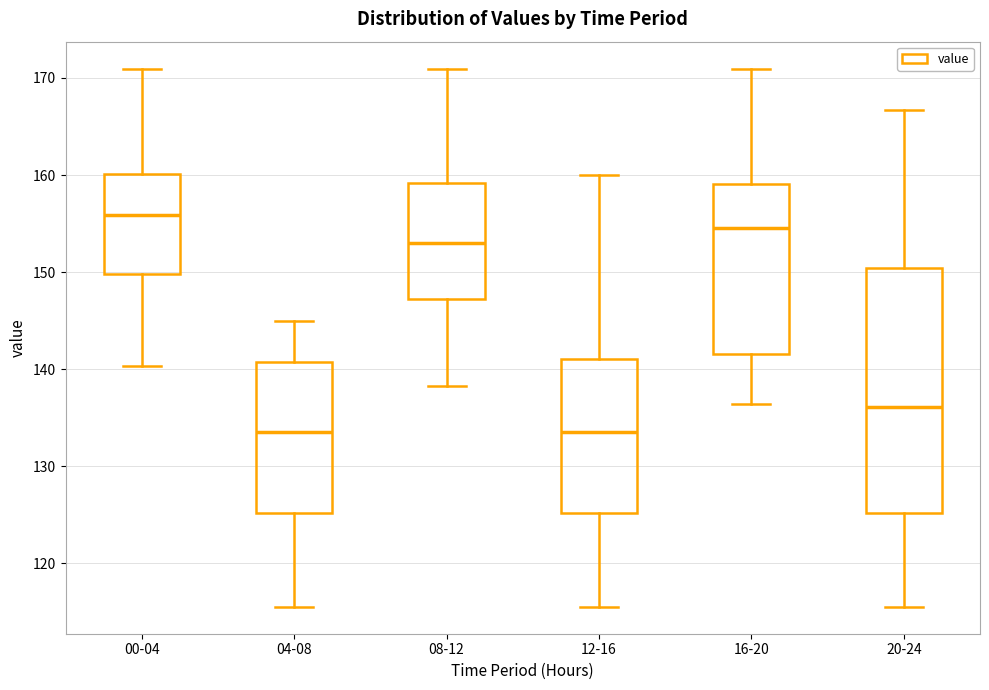

Where is the upper edge of the box for 04-08 on the y-axis? The values are not printed on the chart, so give them approximately, as read against the axis.

141